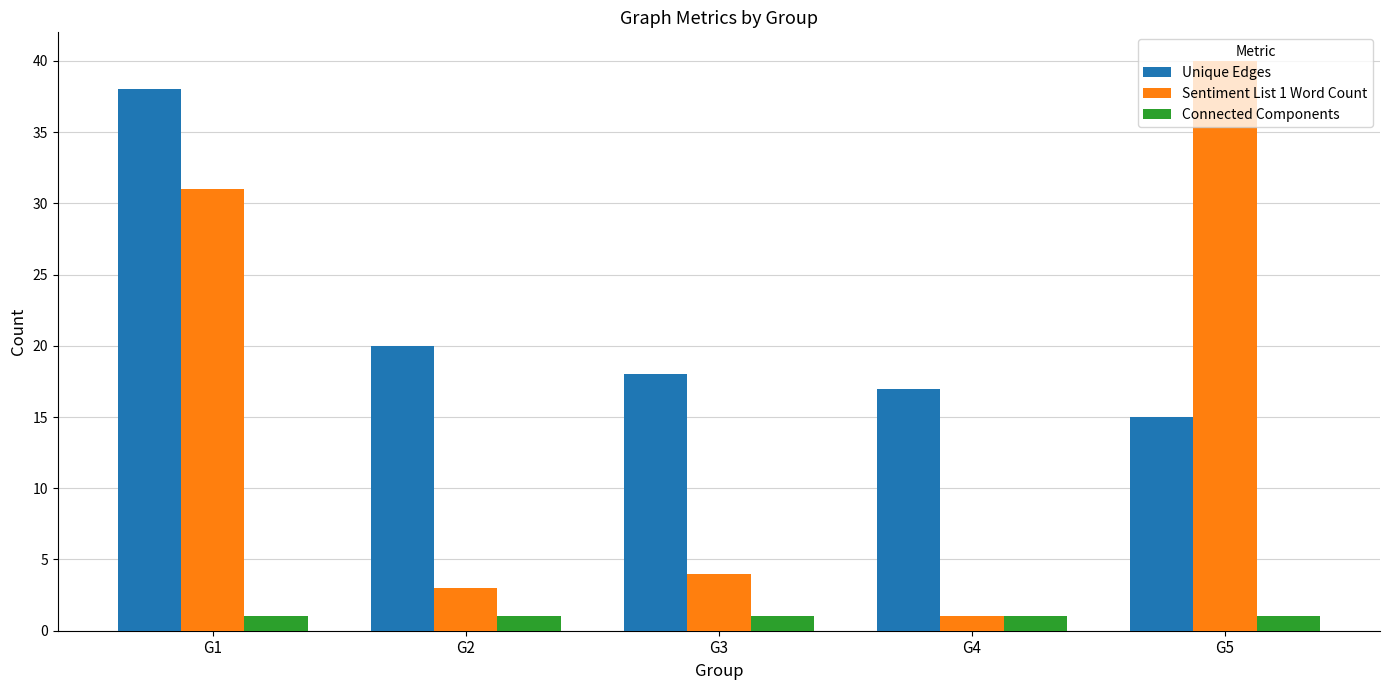

Reading right to left, transcribe all the data shown in this chart.

Unique Edges: G5=15	G4=17	G3=18	G2=20	G1=38
Sentiment List 1 Word Count: G5=40	G4=1	G3=4	G2=3	G1=31
Connected Components: G5=1	G4=1	G3=1	G2=1	G1=1